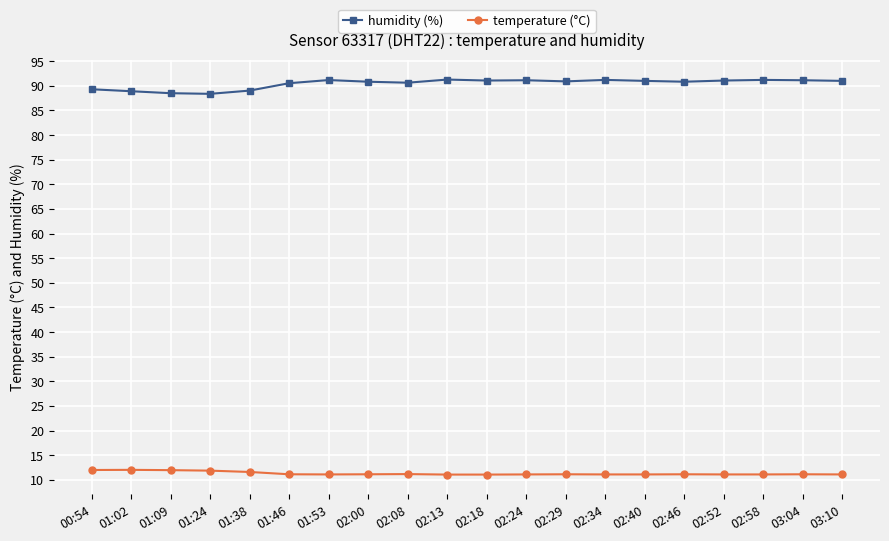

What is the difference between the maximum and minimum values in the humidity (%) series?

2.9